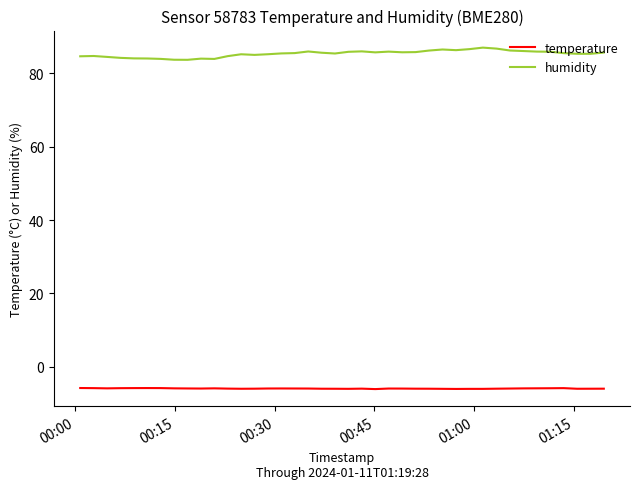

Which series has the widest spread of values?

humidity